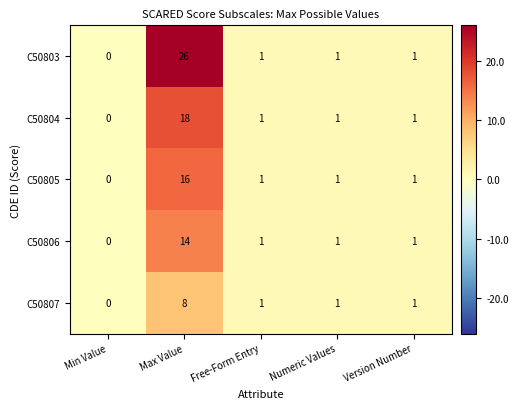

How many series are shown in this chart?

5